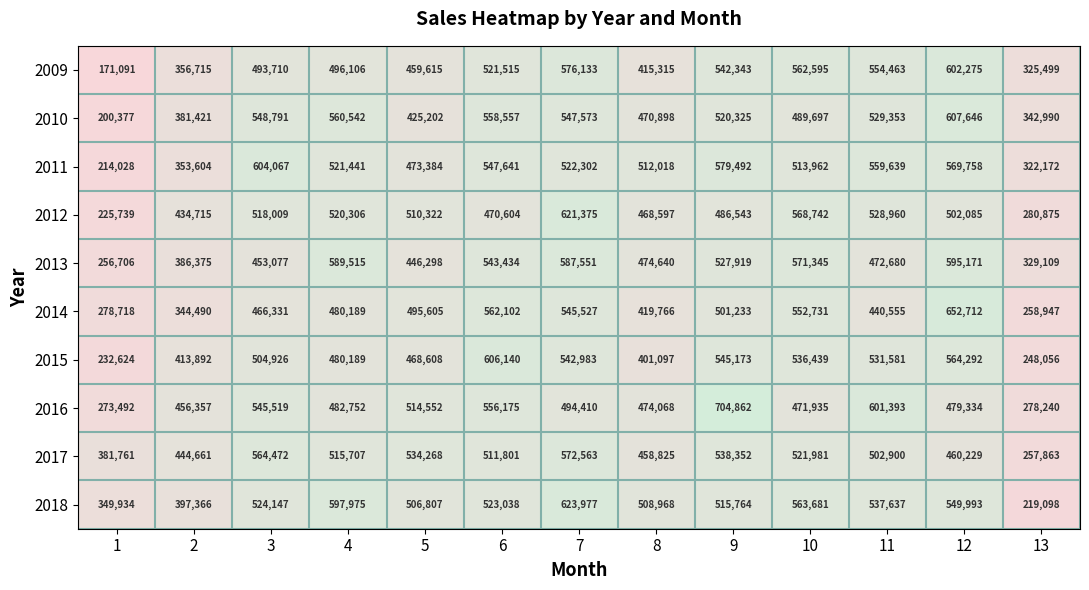

The value of 2014 at 11 is 761241. True or false?

False